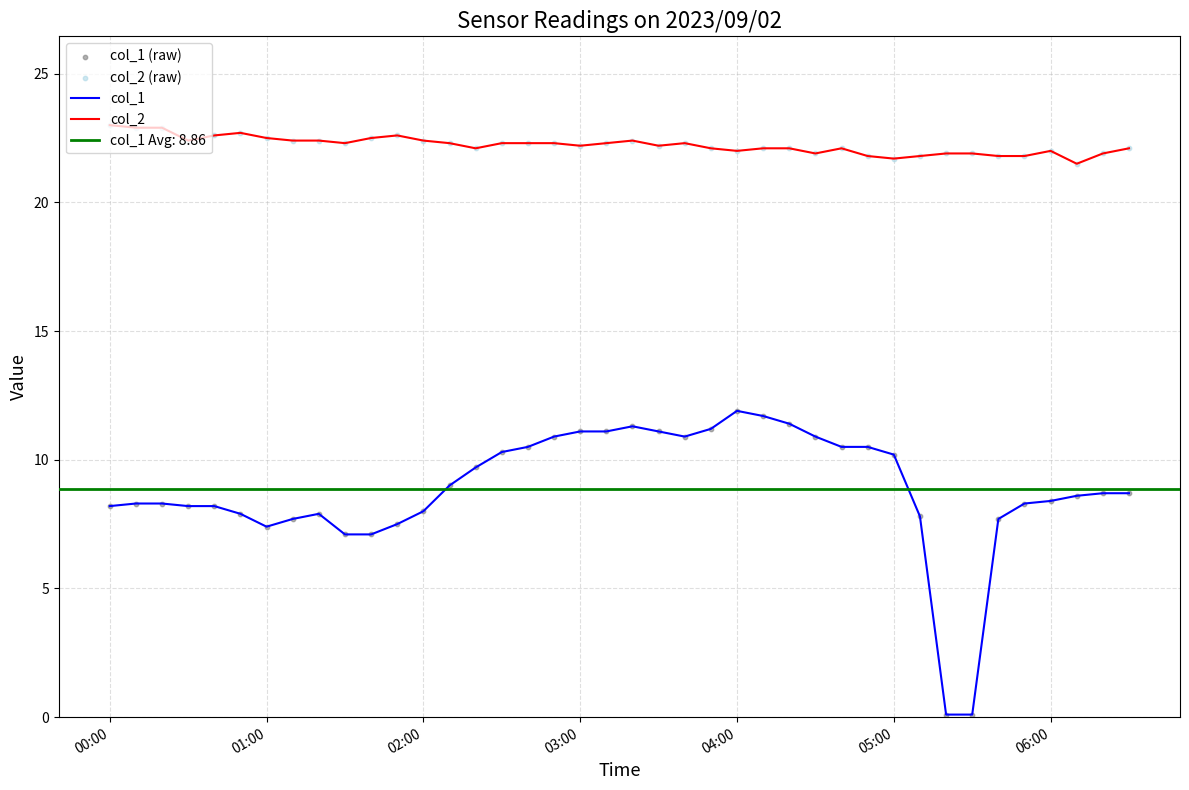

What are all the series names shown in the legend?

col_1, col_2, col_1 (raw), col_2 (raw)